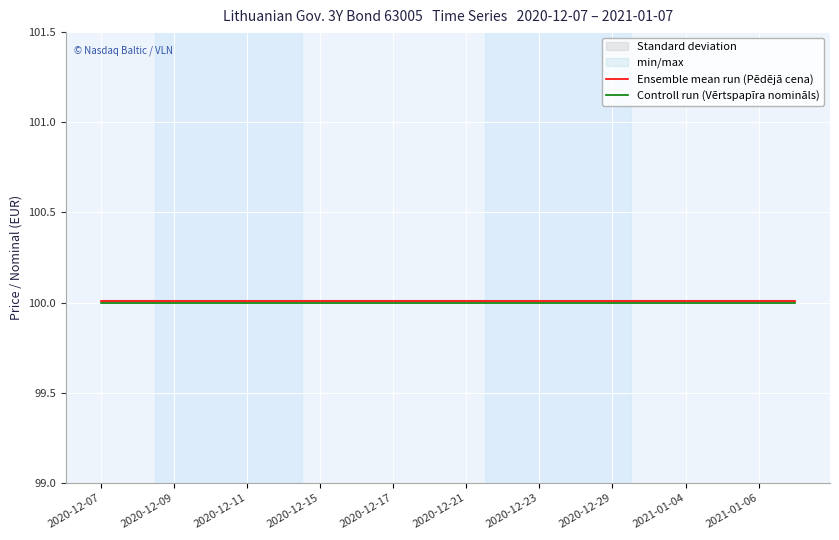

True or false: Controll run (Vērtspapīra nomināls) has a value of 100.0 at 2020-12-07.

True